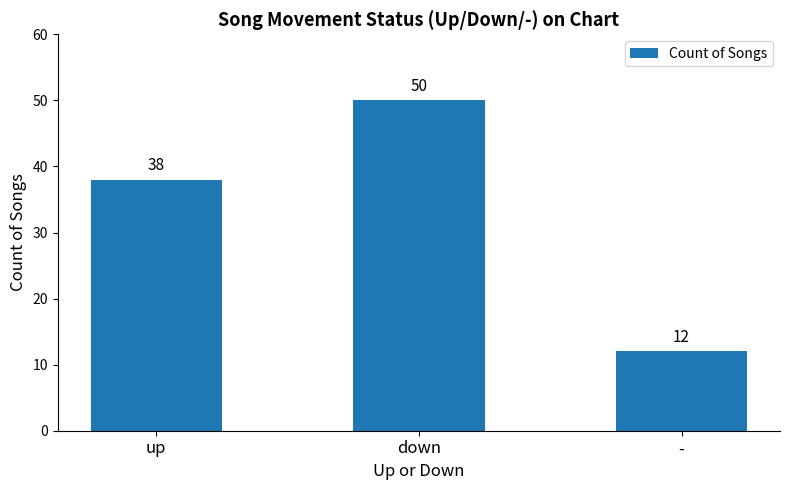

What is the change in value from up to -?

-26